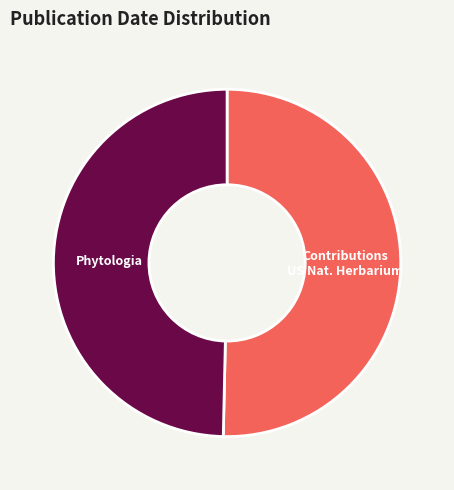

Count the number of slices in the pie.

2